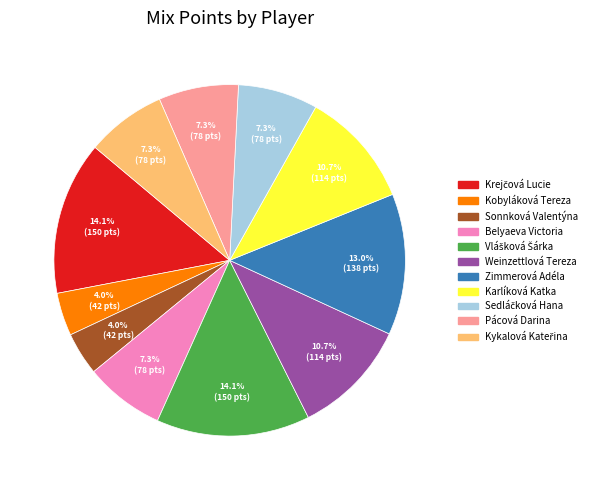

Is there any slice that represents more than half of the pie?

No